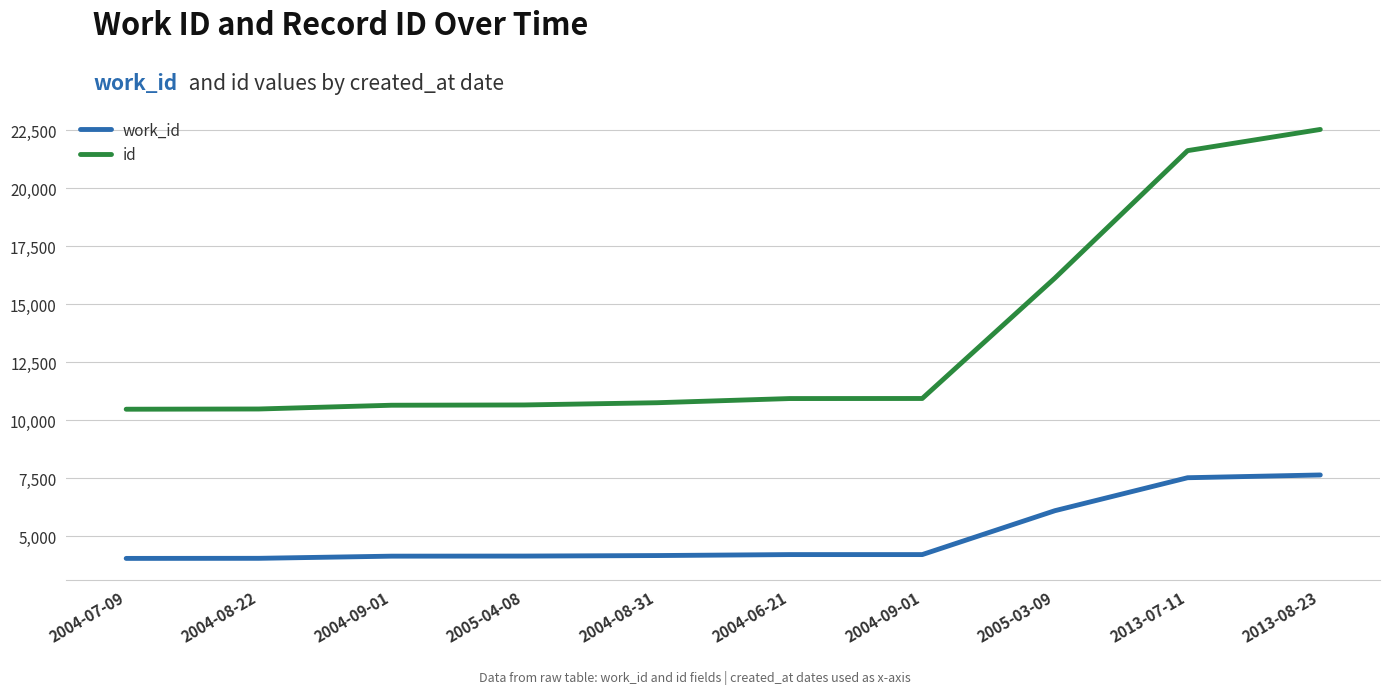

Is this an area chart (filled region under the line)?

No